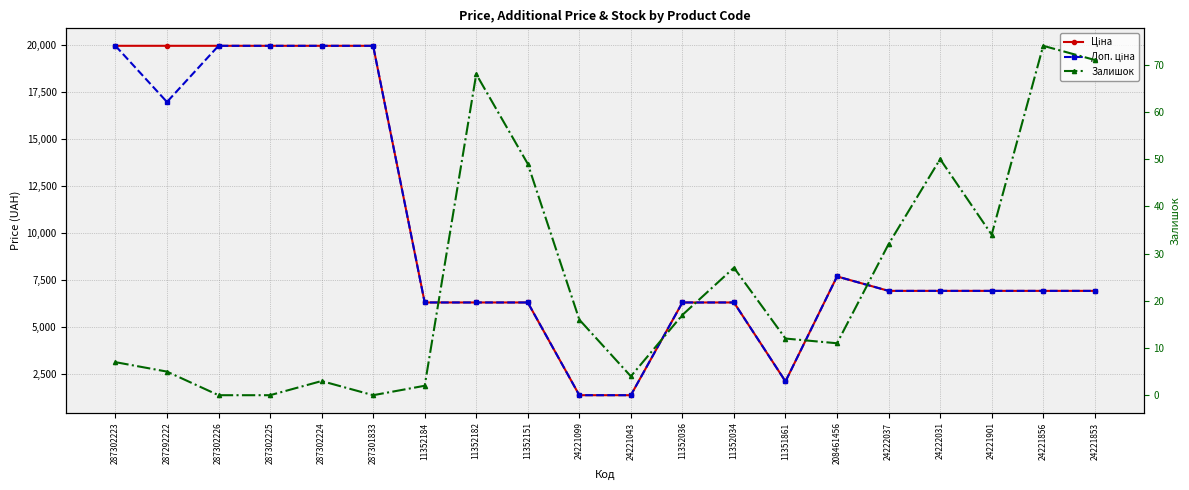

Reading left to right, what are all the values shown in this chart?

Ціна: 19964.2	19964.2	19964.2	19964.2	19964.2	19964.2	6308.8	6308.8	6308.8	1375.4	1375.4	6308.8	6308.8	2108.4	7693.1	6925.7	6925.7	6925.7	6925.7	6925.7
Доп. ціна: 19964.2	16976.3	19964.2	19964.2	19964.2	19964.2	6308.8	6308.8	6308.8	1375.0	1375.0	6308.8	6308.8	2108.0	7693.1	6925.7	6925.7	6925.7	6925.7	6925.7
Залишок: 7.0	5.0	0.0	0.0	3.0	0.0	2.0	68.0	49.0	16.0	4.0	17.0	27.0	12.0	11.0	32.0	50.0	34.0	74.0	71.0